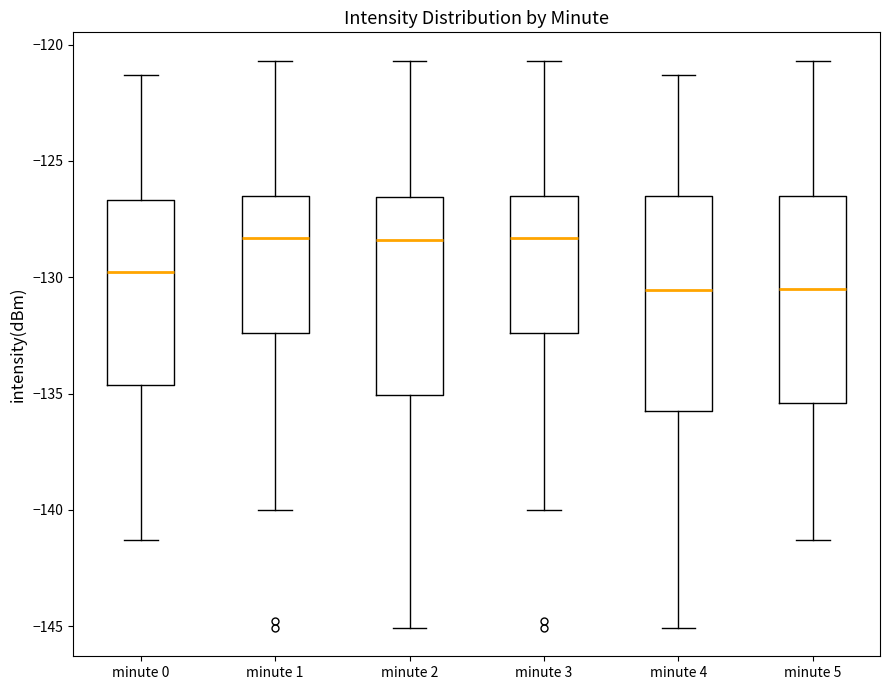

Reading left to right, transcribe this box plot: for each box, give where its median line is, the range the box spans, and where its two whiskers end, as read against the y-axis. The values are not printed on the chart, so give them approximately, as read against the axis.

minute 0: median -130.0, box -134.5 to -126.5, whiskers -141.5 to -121.5
minute 1: median -128.5, box -132.5 to -126.5, whiskers -140.0 to -120.5
minute 2: median -128.5, box -135.0 to -126.5, whiskers -145.0 to -120.5
minute 3: median -128.5, box -132.5 to -126.5, whiskers -140.0 to -120.5
minute 4: median -130.5, box -136.0 to -126.5, whiskers -145.0 to -121.5
minute 5: median -130.5, box -135.5 to -126.5, whiskers -141.5 to -120.5